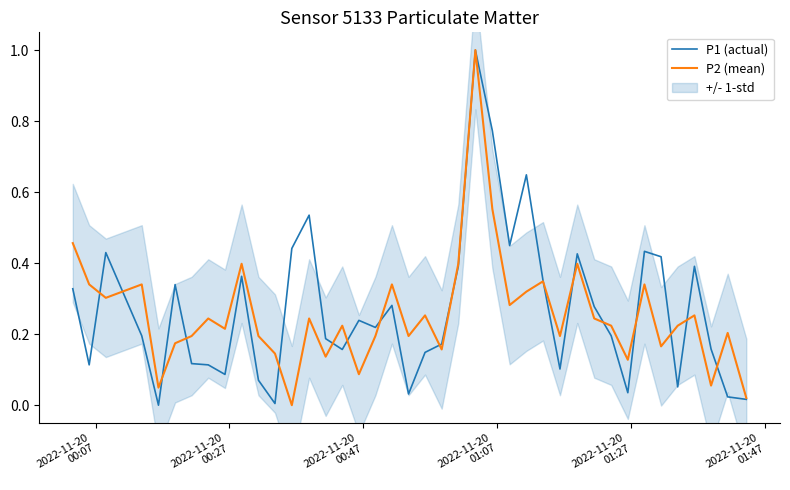

How many interior local valleys does the P2 (mean) series have?

13